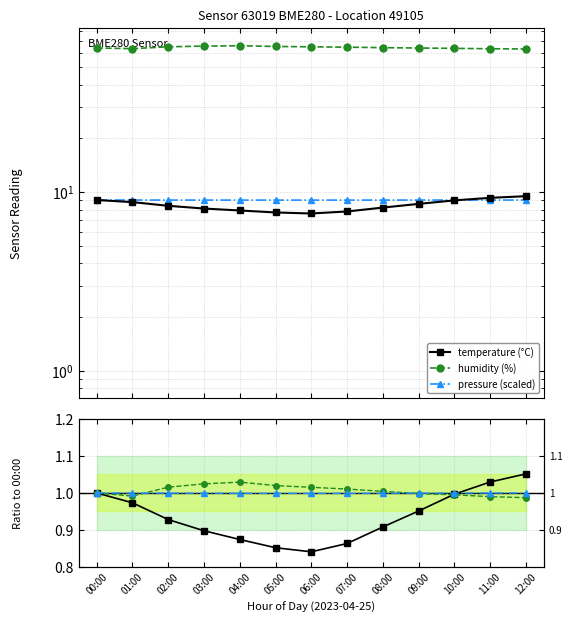

Reading right to left, extract all data points from this chart.

temperature (°C): 12:00=9.5	11:00=9.3	10:00=9.0	09:00=8.6	08:00=8.2	07:00=7.8	06:00=7.6	05:00=7.7	04:00=7.9	03:00=8.1	02:00=8.4	01:00=8.8	00:00=9.0
humidity (%): 12:00=63.4	11:00=63.6	10:00=63.9	09:00=64.2	08:00=64.5	07:00=64.9	06:00=65.2	05:00=65.5	04:00=66.1	03:00=65.8	02:00=65.2	01:00=63.7	00:00=64.2
pressure (scaled): 12:00=9.0	11:00=9.0	10:00=9.0	09:00=9.0	08:00=9.0	07:00=9.0	06:00=9.0	05:00=9.0	04:00=9.0	03:00=9.0	02:00=9.0	01:00=9.0	00:00=9.0
temperature ratio: 12:00=1.1	11:00=1.0	10:00=1.0	09:00=1.0	08:00=0.9	07:00=0.9	06:00=0.8	05:00=0.9	04:00=0.9	03:00=0.9	02:00=0.9	01:00=1.0	00:00=1.0
humidity ratio: 12:00=1.0	11:00=1.0	10:00=1.0	09:00=1.0	08:00=1.0	07:00=1.0	06:00=1.0	05:00=1.0	04:00=1.0	03:00=1.0	02:00=1.0	01:00=1.0	00:00=1.0
pressure ratio: 12:00=1.0	11:00=1.0	10:00=1.0	09:00=1.0	08:00=1.0	07:00=1.0	06:00=1.0	05:00=1.0	04:00=1.0	03:00=1.0	02:00=1.0	01:00=1.0	00:00=1.0